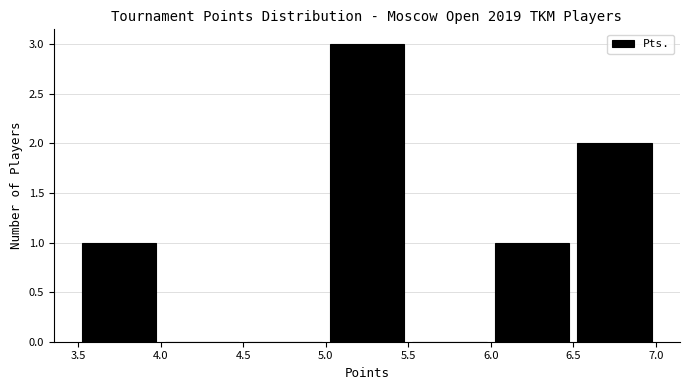

Which range on the x-axis has the tallest bar?

5.0 to 5.5